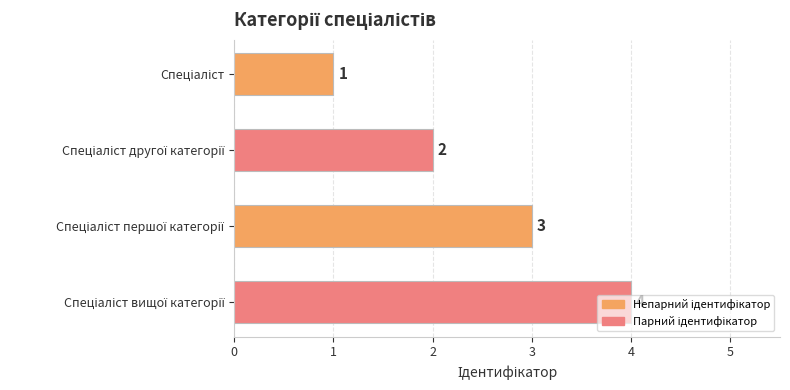

How many values are between 2 and 4?

3